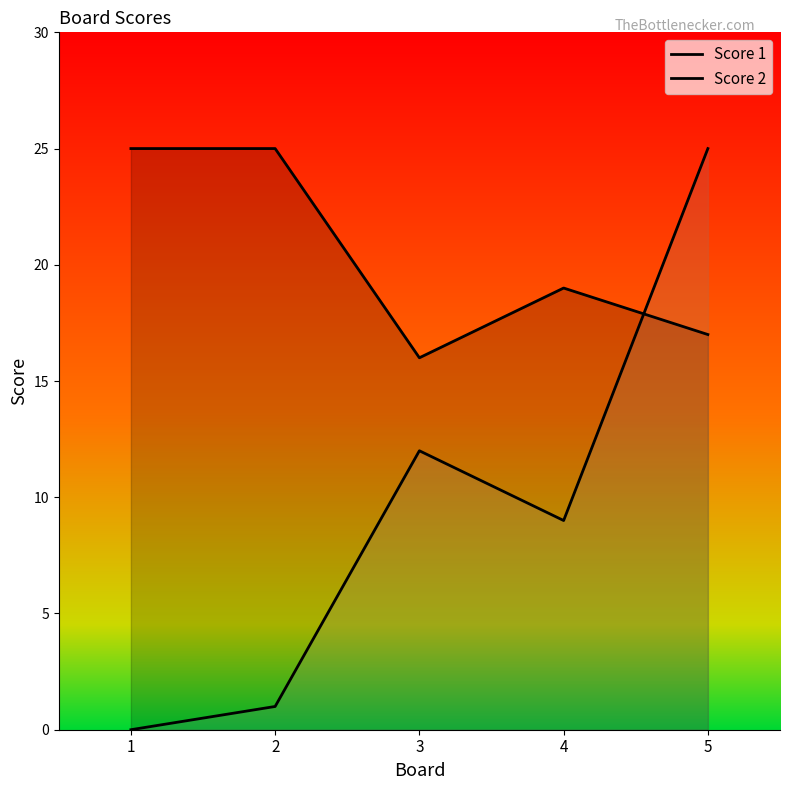

What is the spread (max minus min) of values at 2?

24